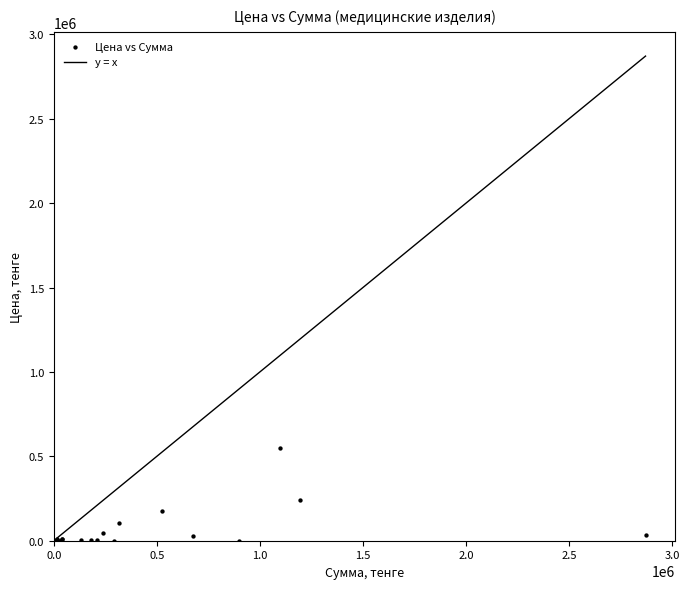

What Y value in the scatter plot is closest to 275112?

239000